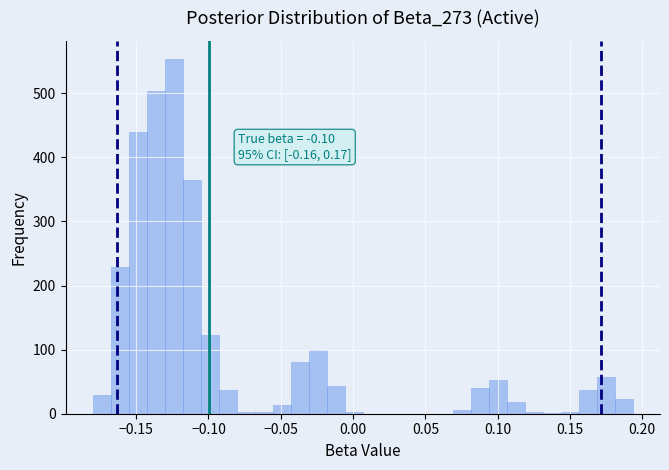

Around what value on the x-axis is the tallest bar? Give the approximate position of its centre, as read against the axis.

-0.125